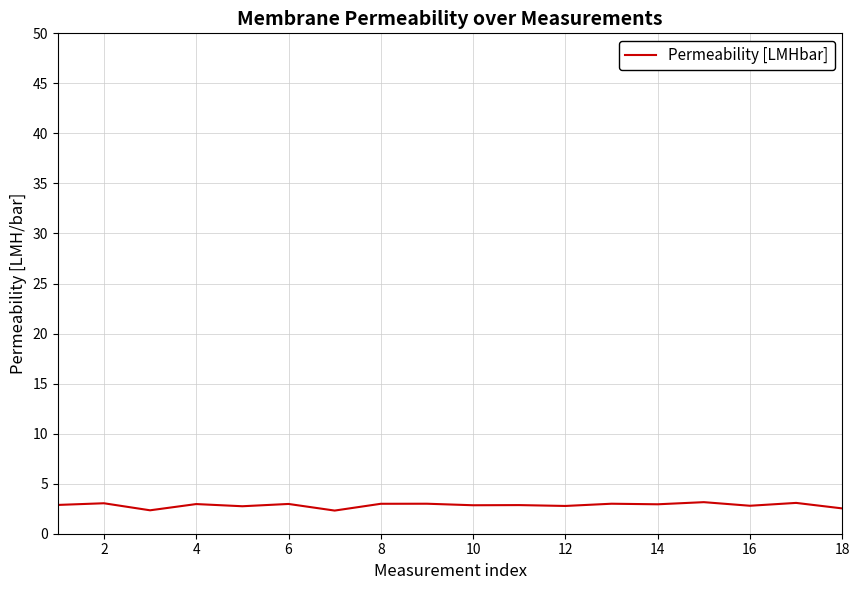

What is the greatest value displayed?

3.2